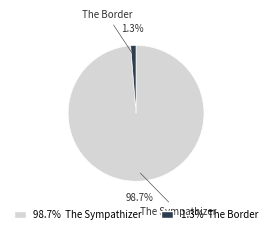

To the nearest percent, what percentage of the pie is The Sympathizer?

99%